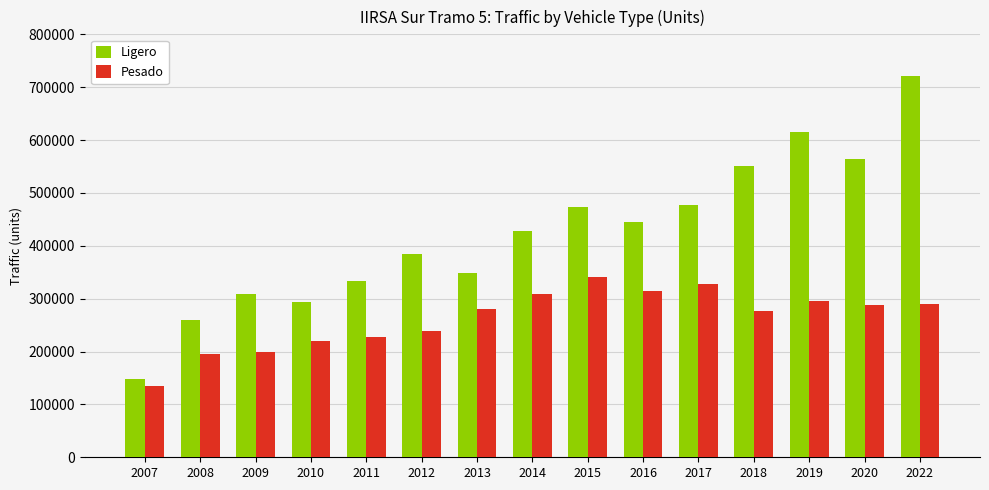

List the series in order of their peak value, highest first.

Ligero, Pesado